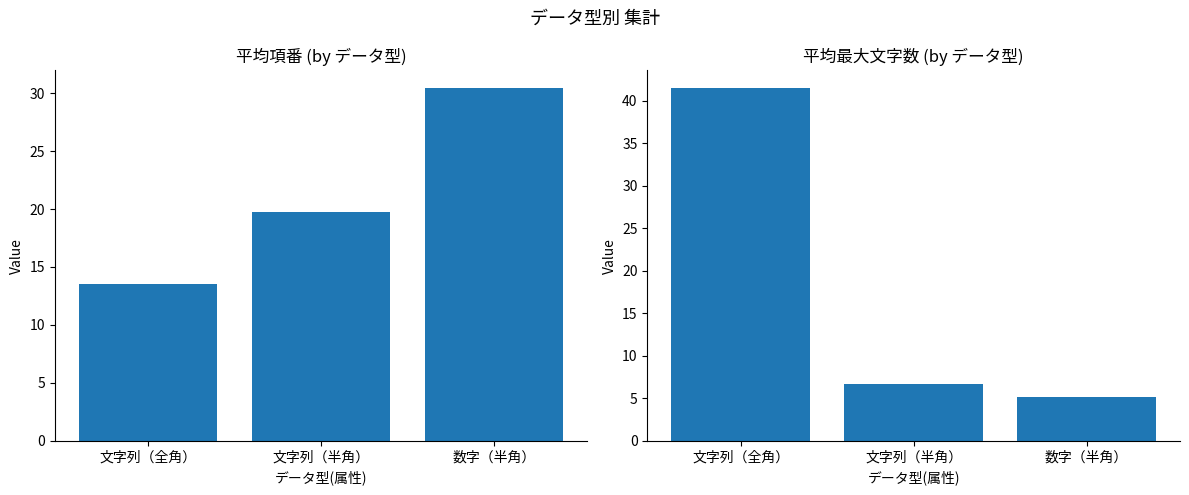

What is the smallest value displayed?

5.1